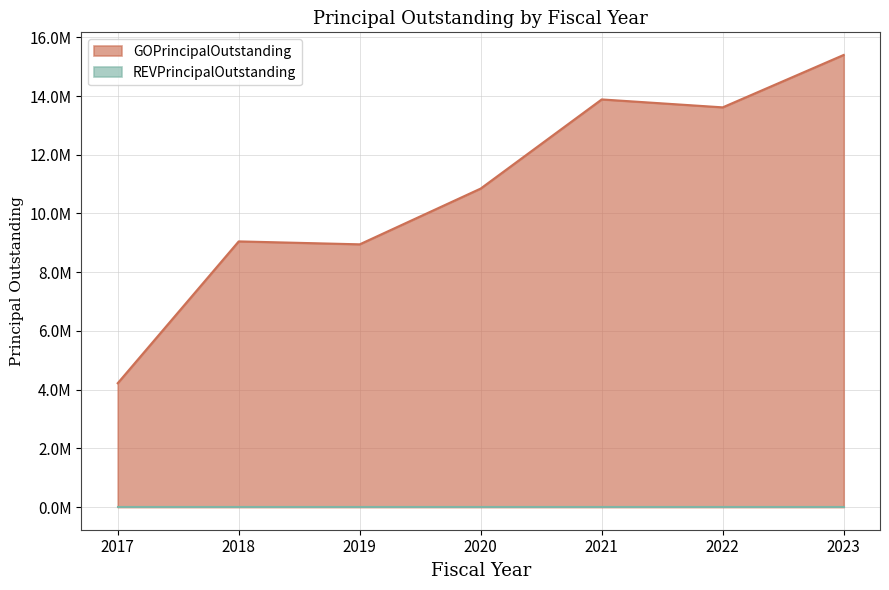

What is the ratio of the value at 2020 to the value at 2018?

1.2